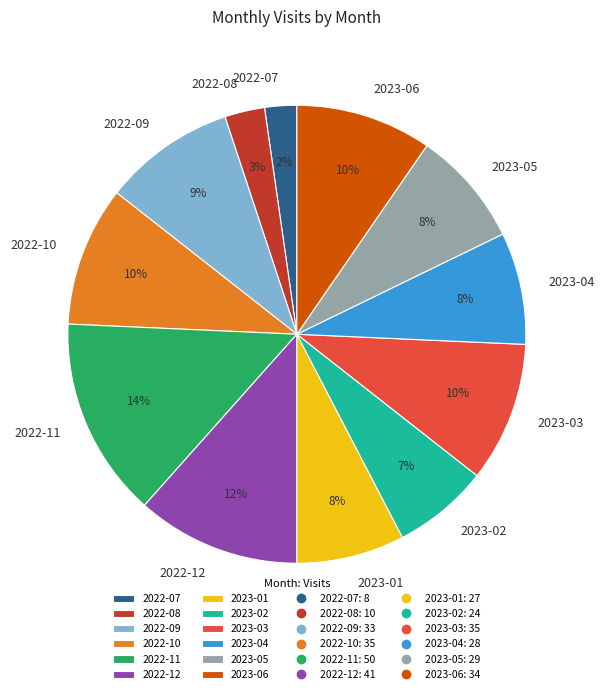

Between 2022-09 and 2023-04, which is larger?

2022-09